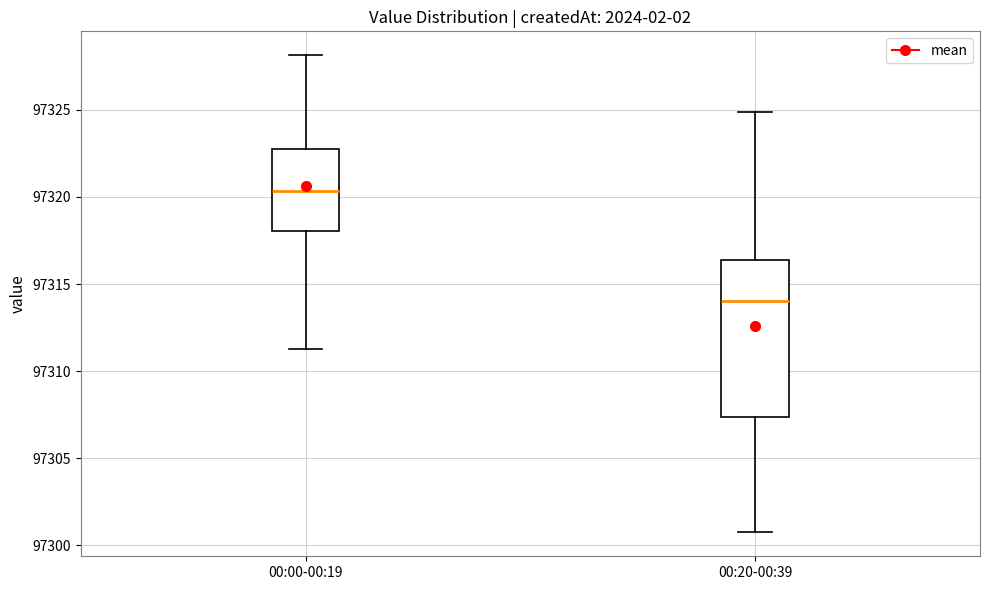

Reading left to right, transcribe this box plot: for each box, give where its median line is, the range the box spans, and where its two whiskers end, as read against the y-axis. The values are not printed on the chart, so give them approximately, as read against the axis.

00:00-00:19: median 97320.5, box 97318.0 to 97322.5, whiskers 97311.5 to 97328.0
00:20-00:39: median 97314.0, box 97307.5 to 97316.5, whiskers 97301.0 to 97325.0